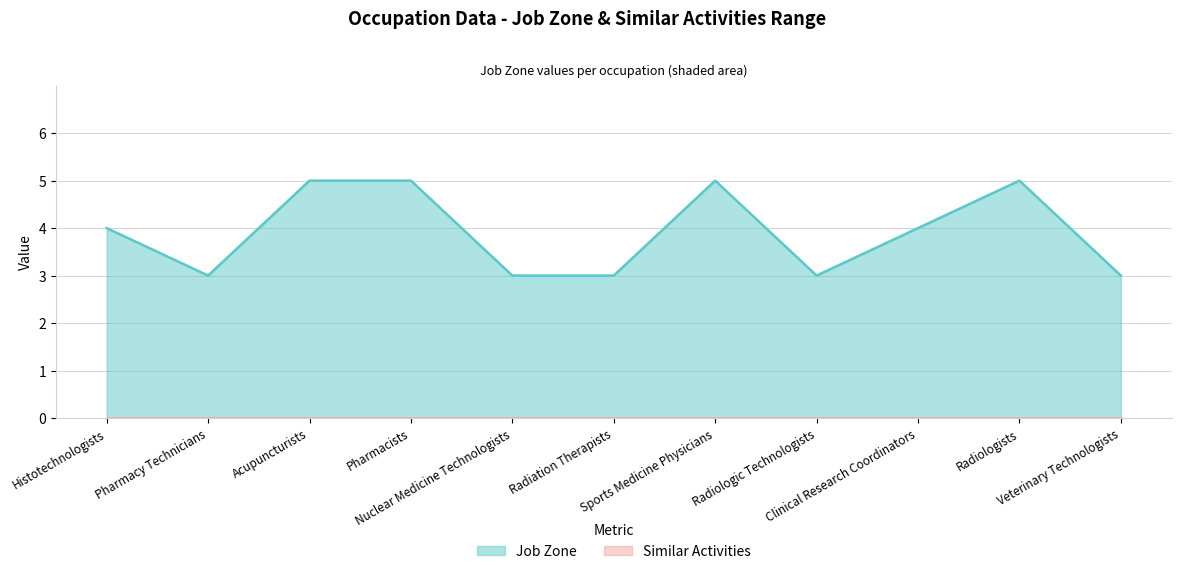

At which category does the data reach its first local peak?

Sports Medicine Physicians